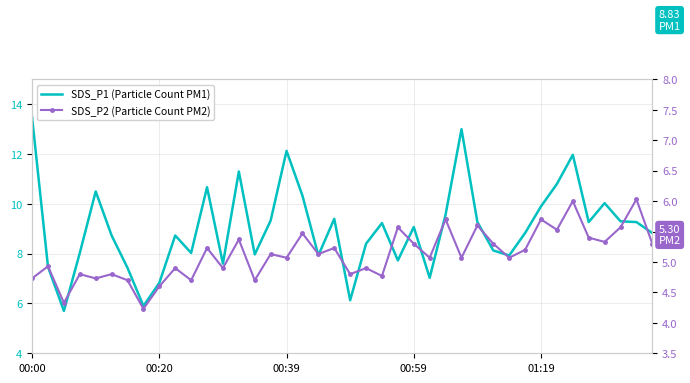

At which category is the sum across all series the highest?

00:00